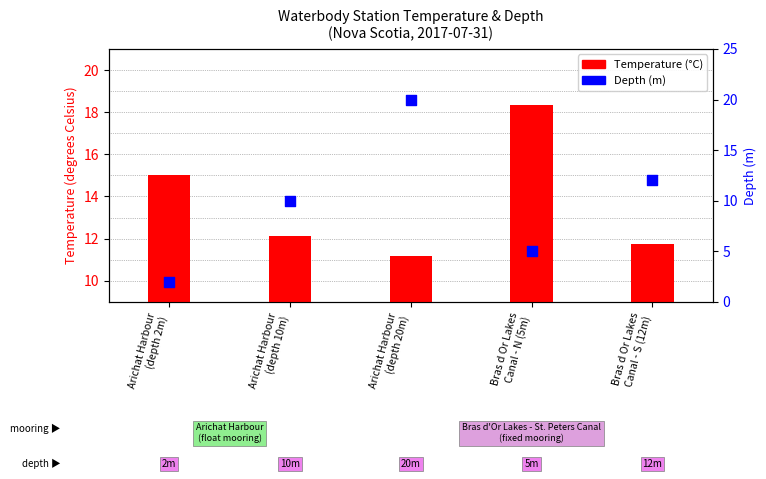

What are all the series names shown in the legend?

Temperature (°C), Depth (m)